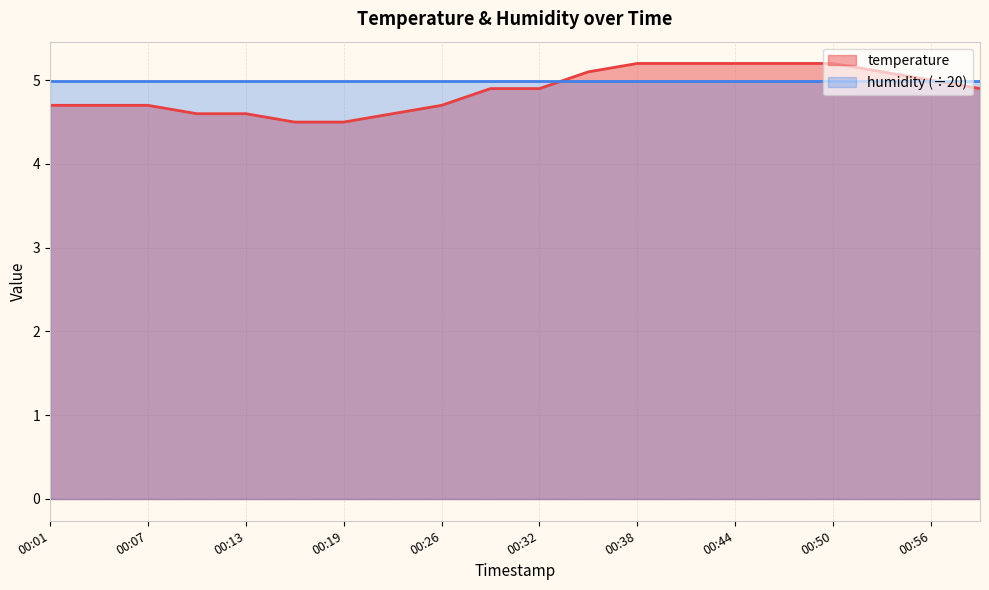

Is it true that the value at 00:32 is 6.6?

False